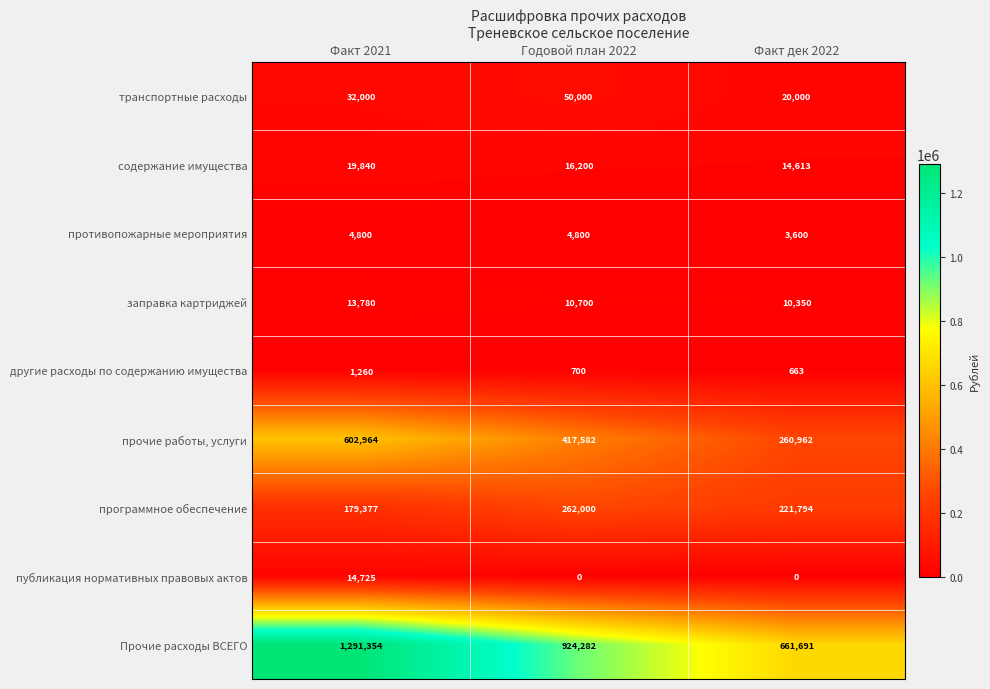

Rank the series by their maximum value, from lowest to highest.

другие расходы по содержанию имущества, противопожарные мероприятия, заправка картриджей, публикация нормативных правовых актов, содержание имущества, транспортные расходы, программное обеспечение, прочие работы, услуги, Прочие расходы ВСЕГО